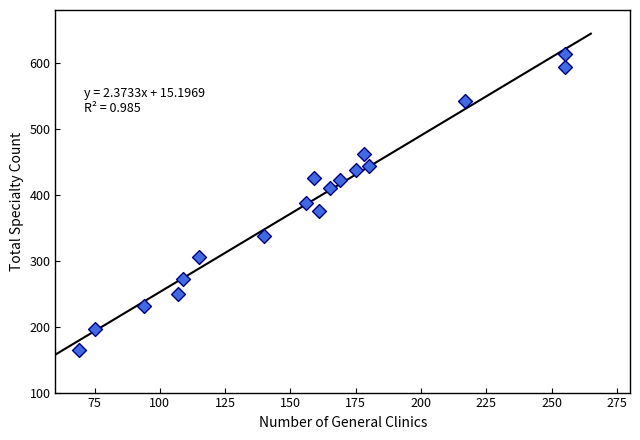

What is the range of Y values (max minus min)?

449